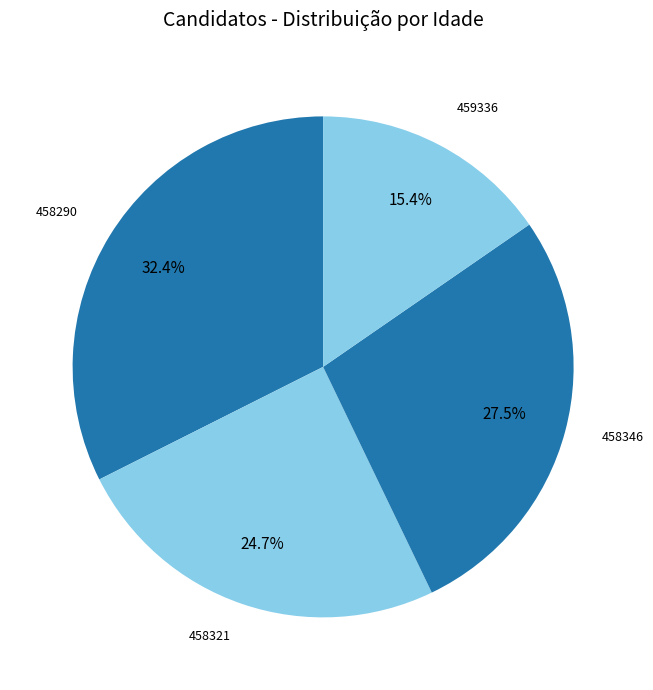

What percentage is the 459336 slice, to the nearest percent?

15%